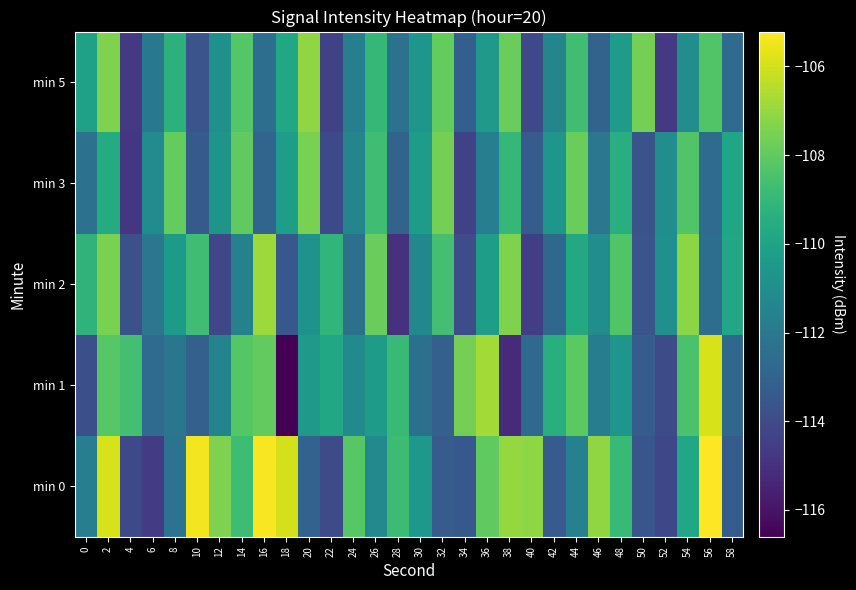

Rank the series at 52 from highest to lowest value.

min 2, min 3, min 1, min 0, min 5